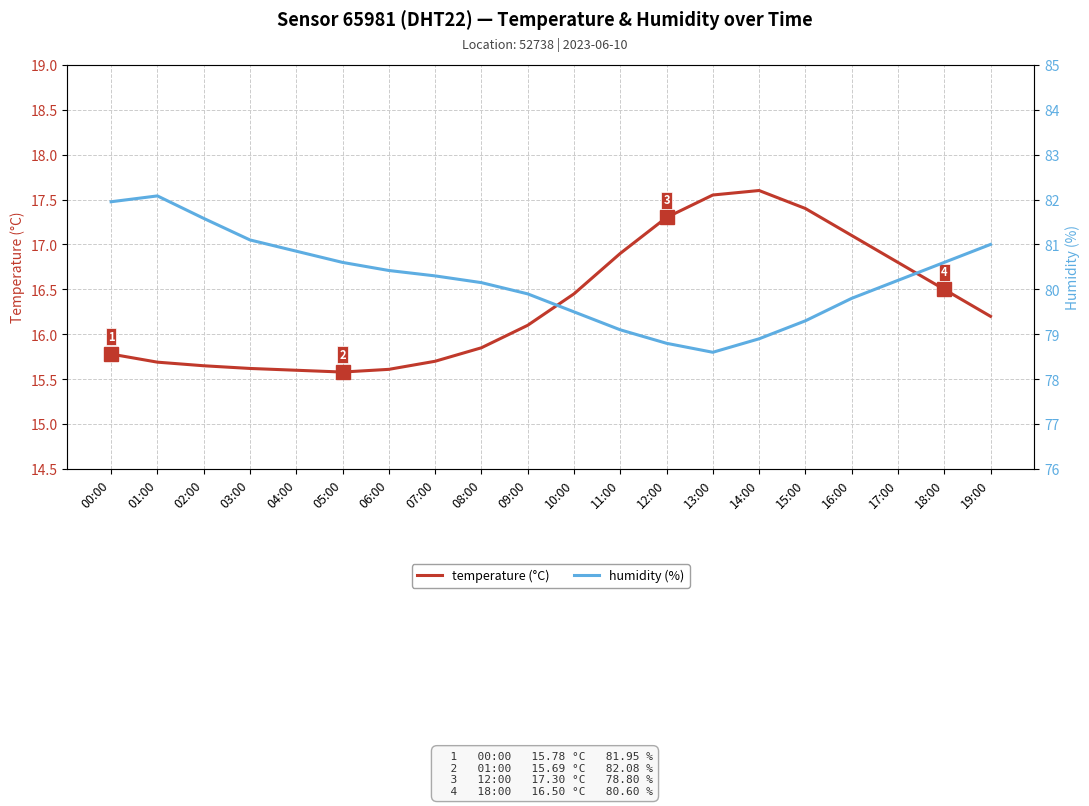

What is the difference between the second highest and second lowest values in the temperature (°C) series?

2.0